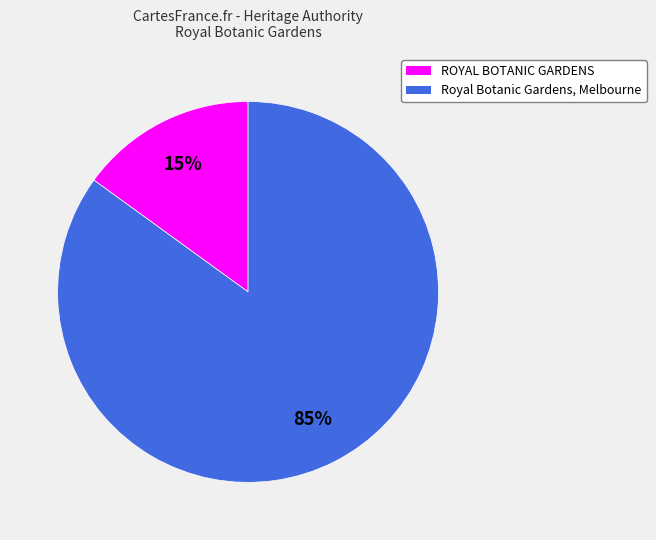

Is there a majority slice in this chart?

Yes